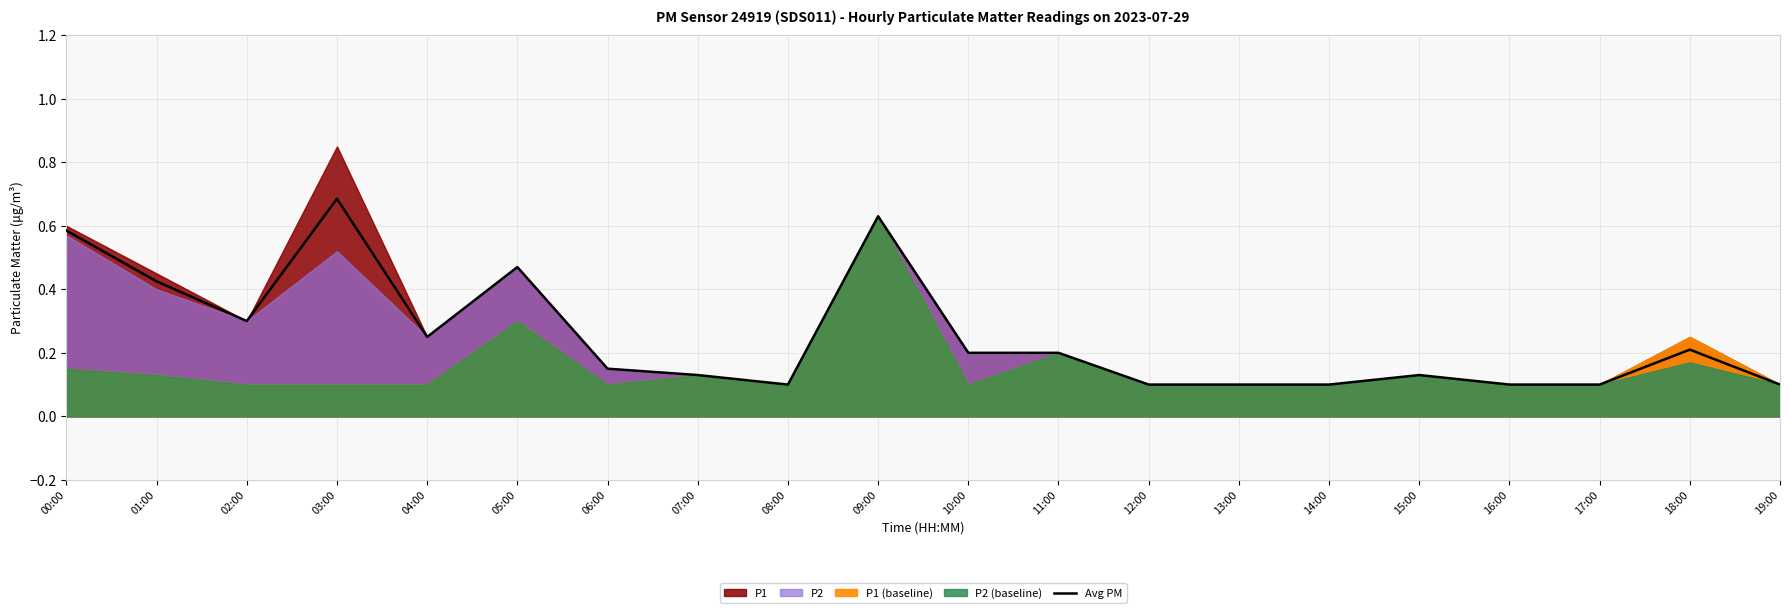

Is it true that the value at 00:00 is 0.6?

True